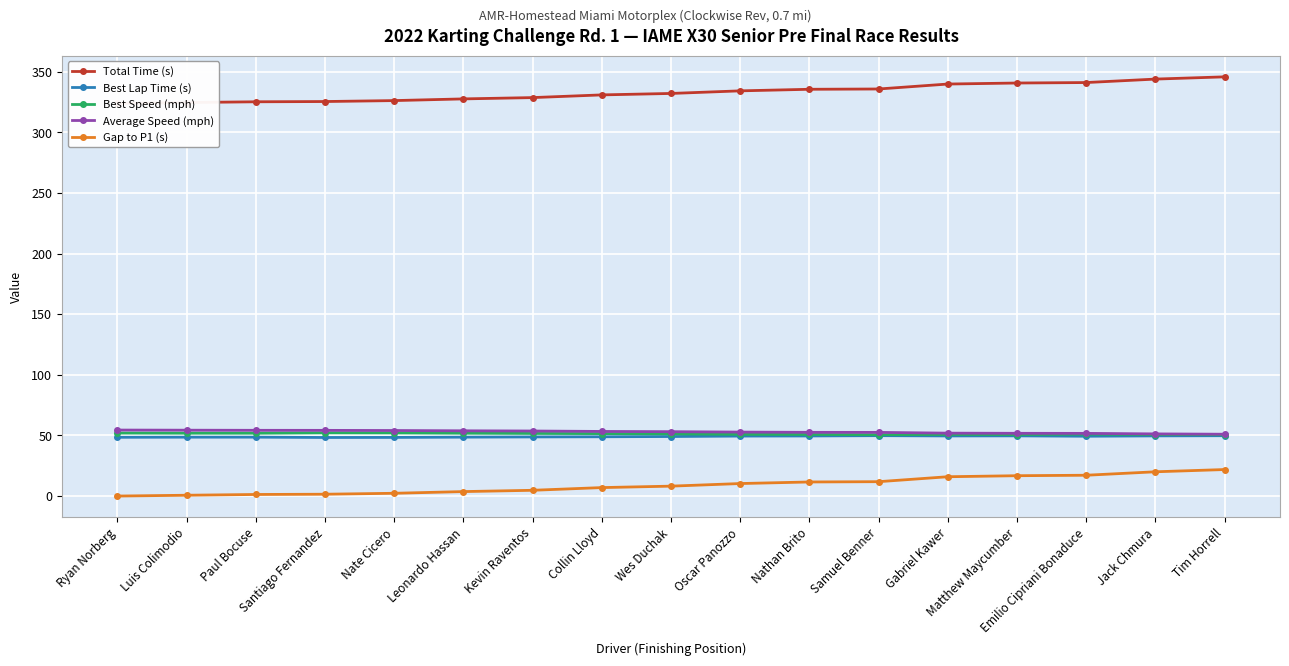

Is the value of Best Speed (mph) at Leonardo Hassan greater than the value of Average Speed (mph) at Kevin Raventos?

No